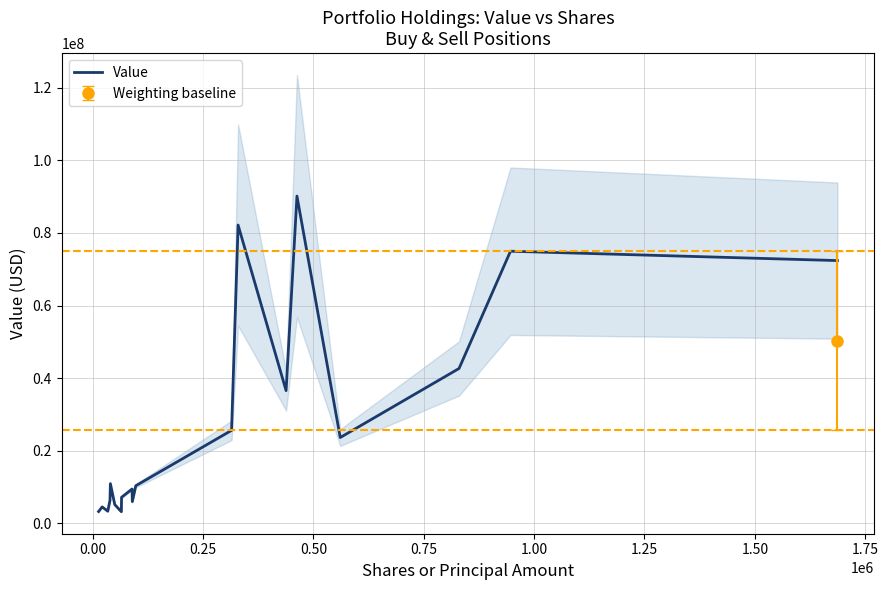

What is the maximum value for Value?

90135000